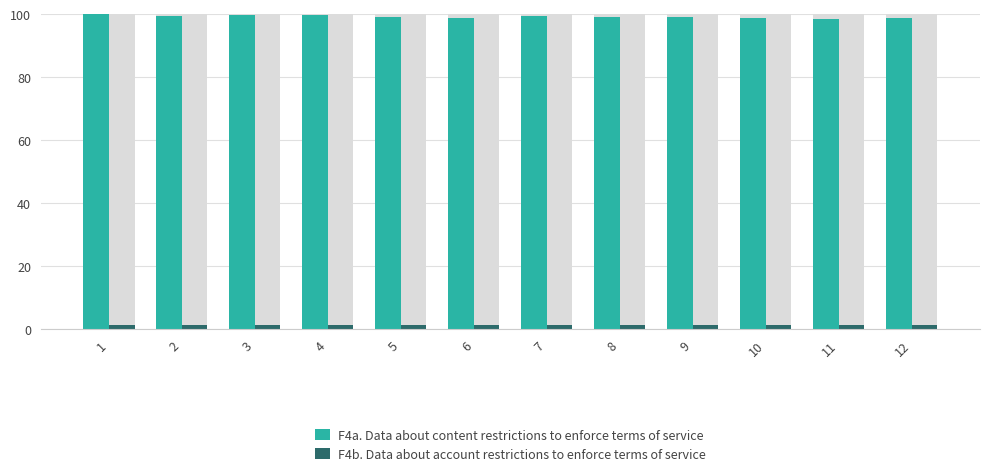

The value of F4a. Data about content restrictions to enforce terms of service at 12 is 98.7. True or false?

True